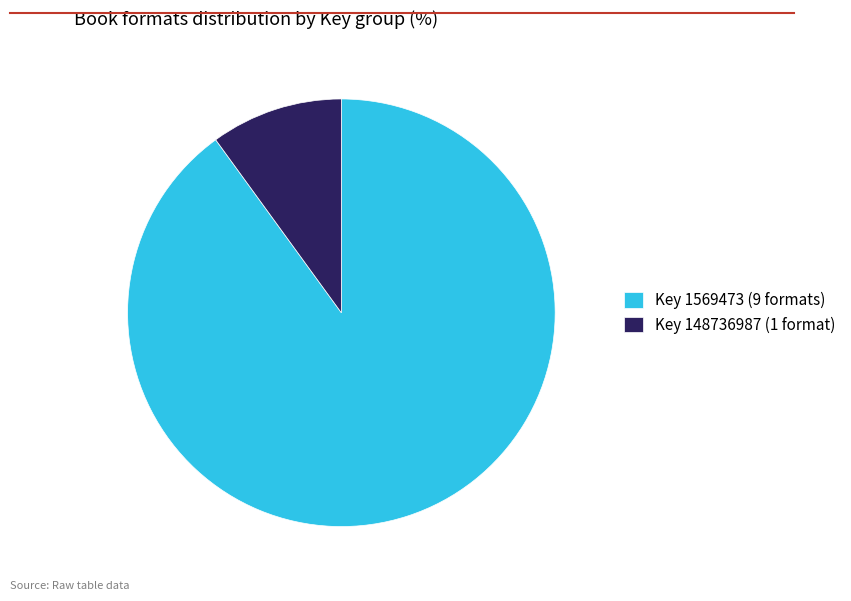

Which category accounts for the majority?

Key 1569473 (9 formats)